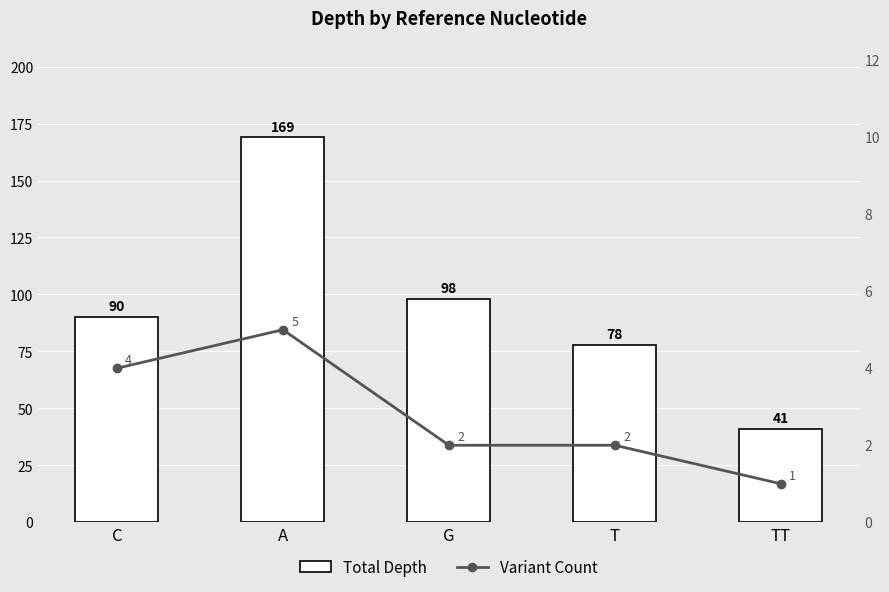

What is the sum of the Variant Count values at C and G?

6